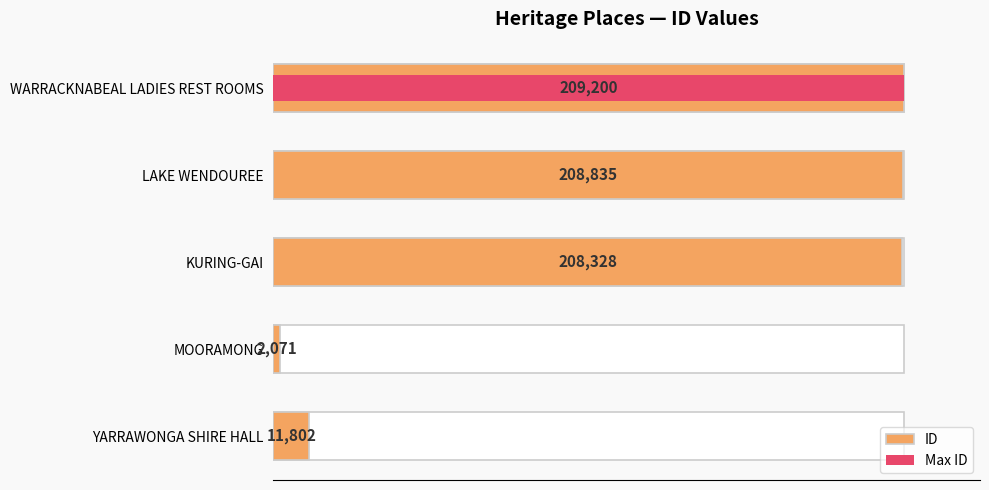

Reading left to right, what are all the values shown in this chart?

11802	2071	208328	208835	209200